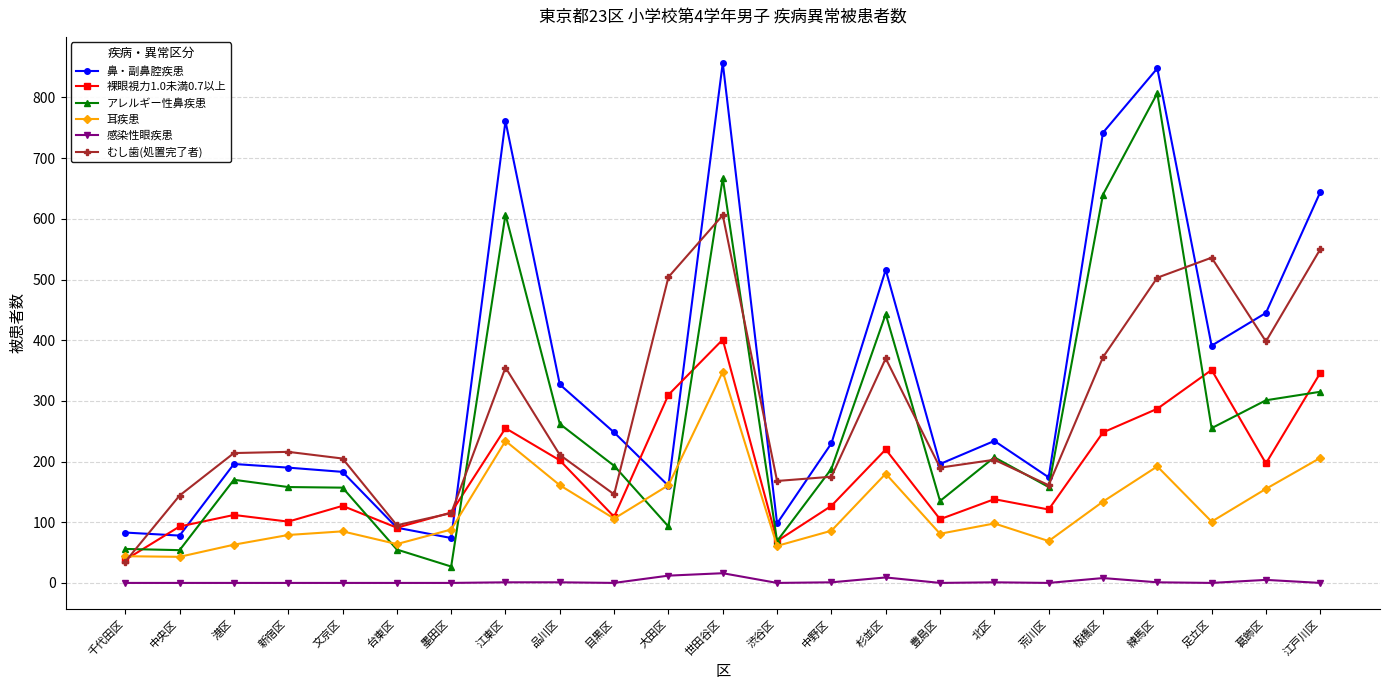

The 鼻・副鼻腔疾患 series shows 91 at 台東区. True or false?

True